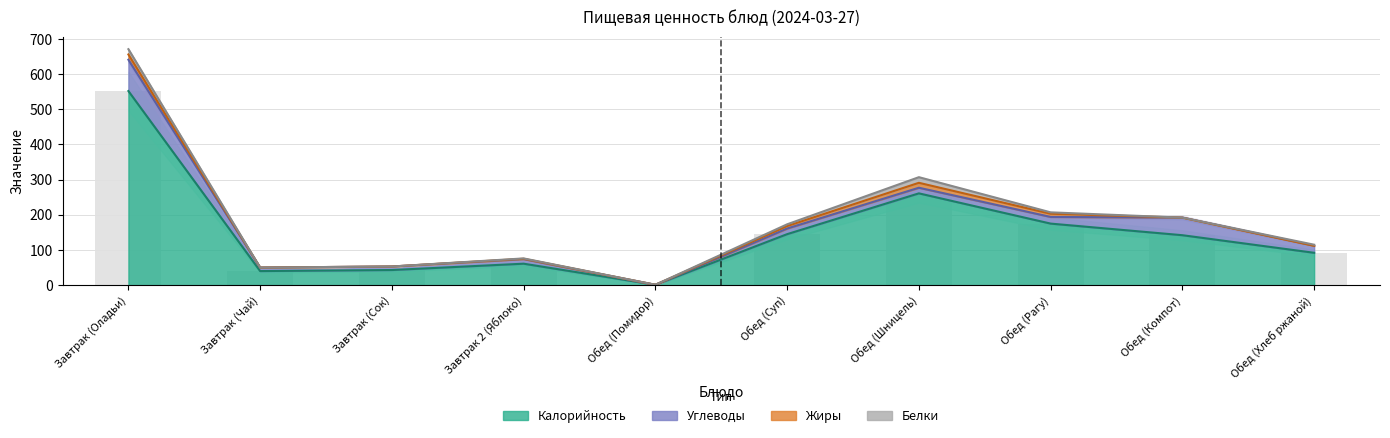

Is it true that Углеводы equals 67 at Обед (Компот)?

False